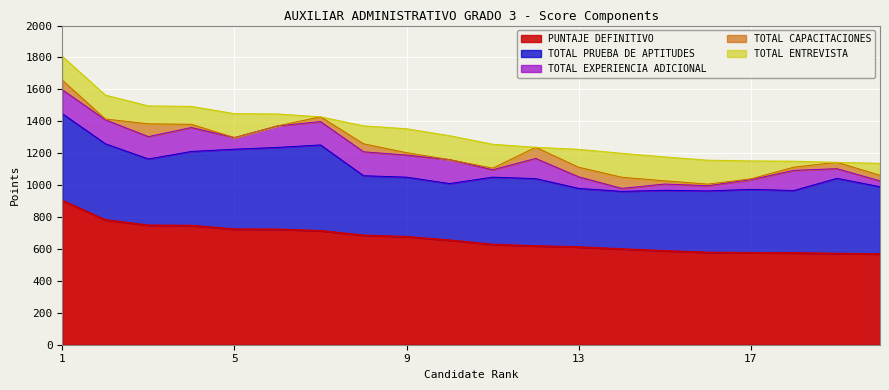

What is the maximum value for TOTAL EXPERIENCIA ADICIONAL?

150.0